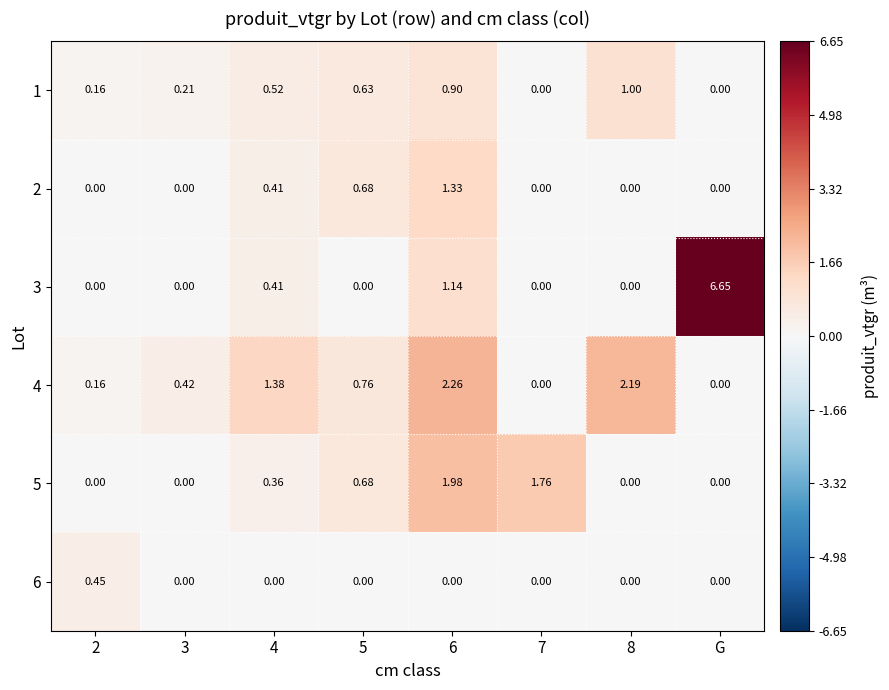

Is the value of 6 at 5 greater than the value of 4 at 8?

No